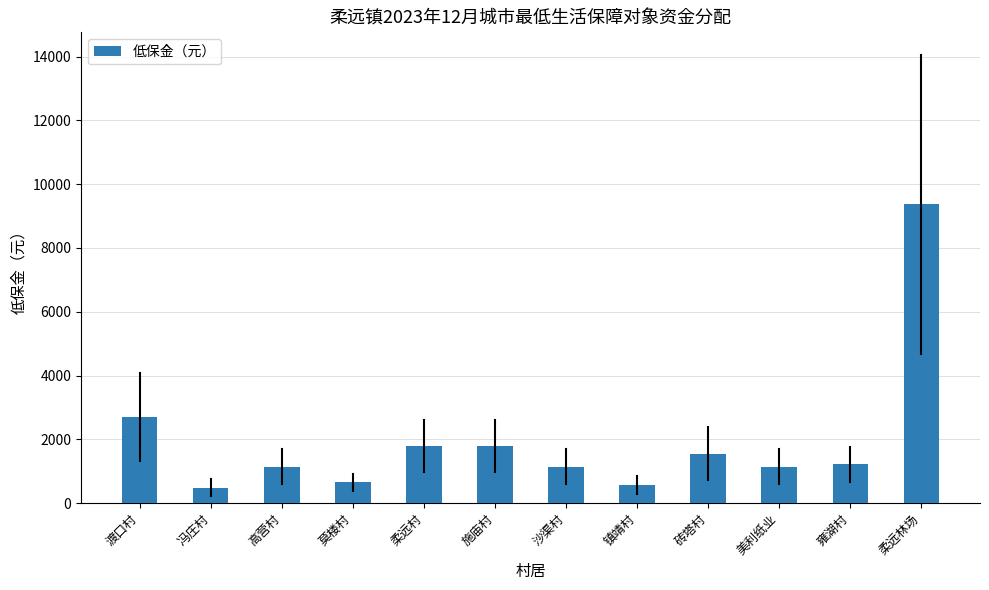

Reading left to right, extract all data points from this chart.

渡口村=2690	冯庄村=490	高营村=1140	莫楼村=650	柔远村=1790	施庙村=1790	沙渠村=1140	镇靖村=570	砖塔村=1550	美利纸业=1140	雍湖村=1220	柔远林场=9370